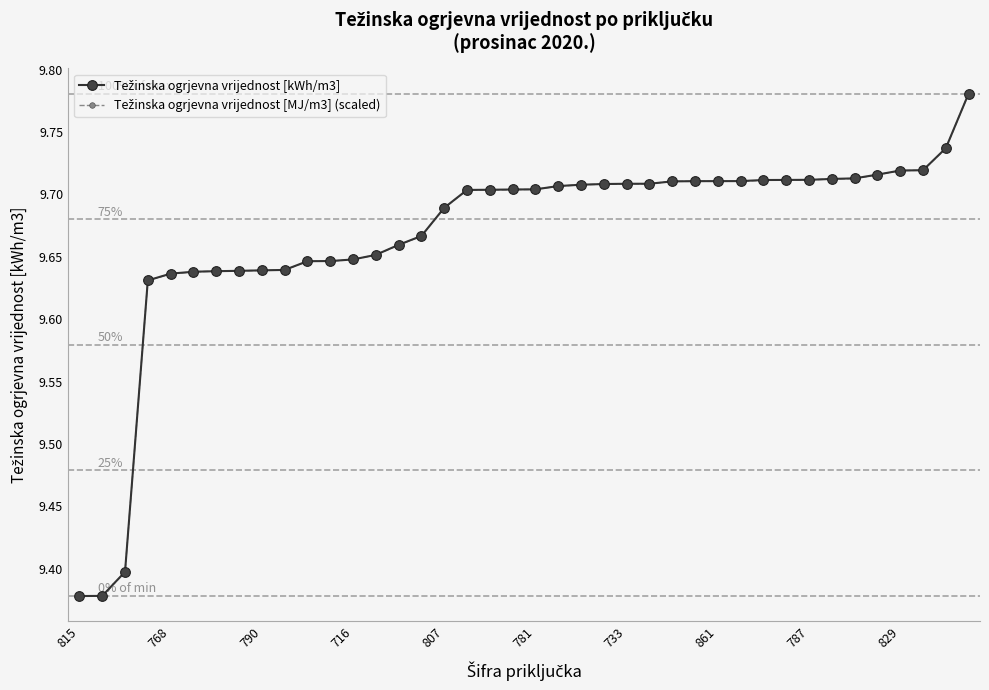

At how many categories does at least one series exceed 9?

40